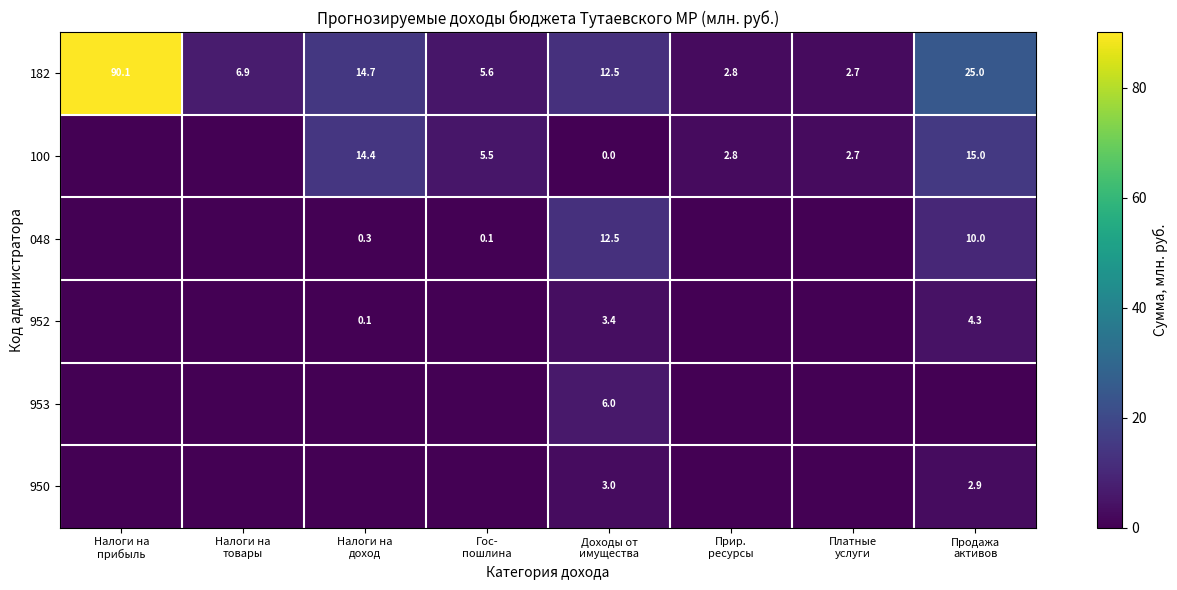

What is the difference between the maximum and minimum values in the 182 series?

87.4